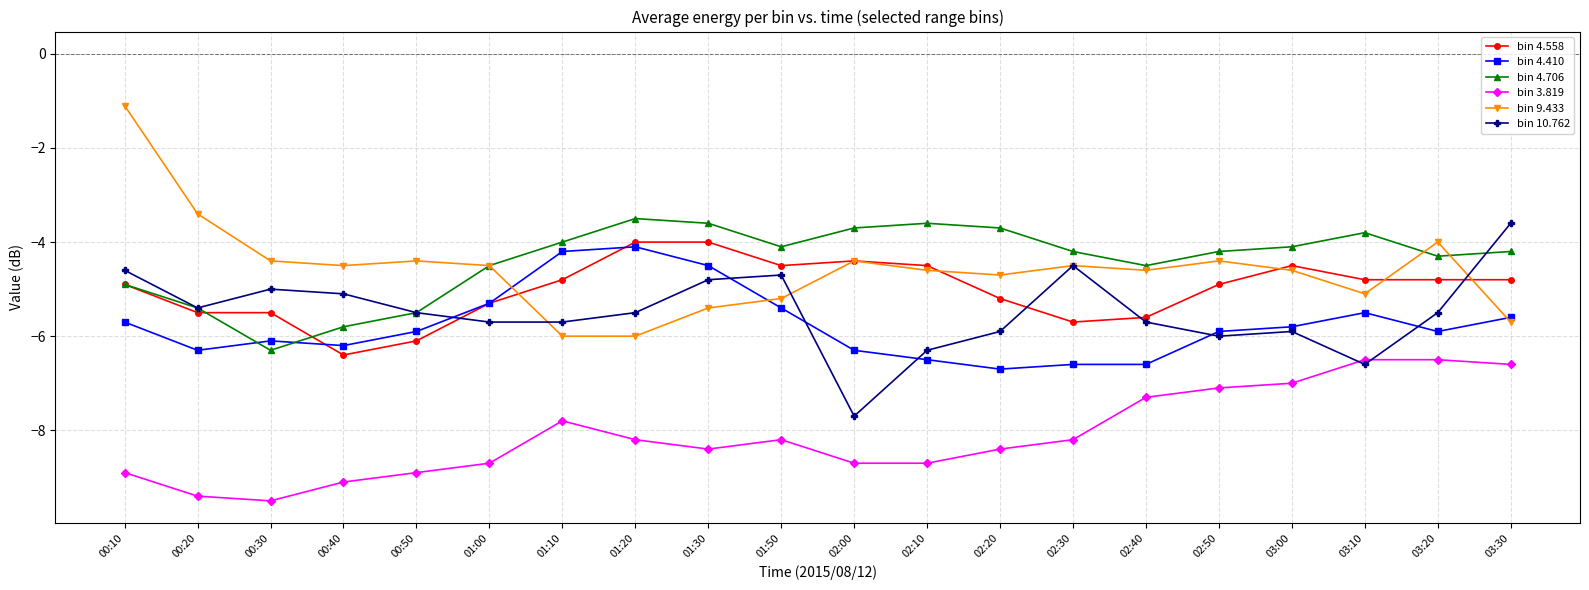

True or false: bin 4.558 and bin 3.819 cross at least once.

False